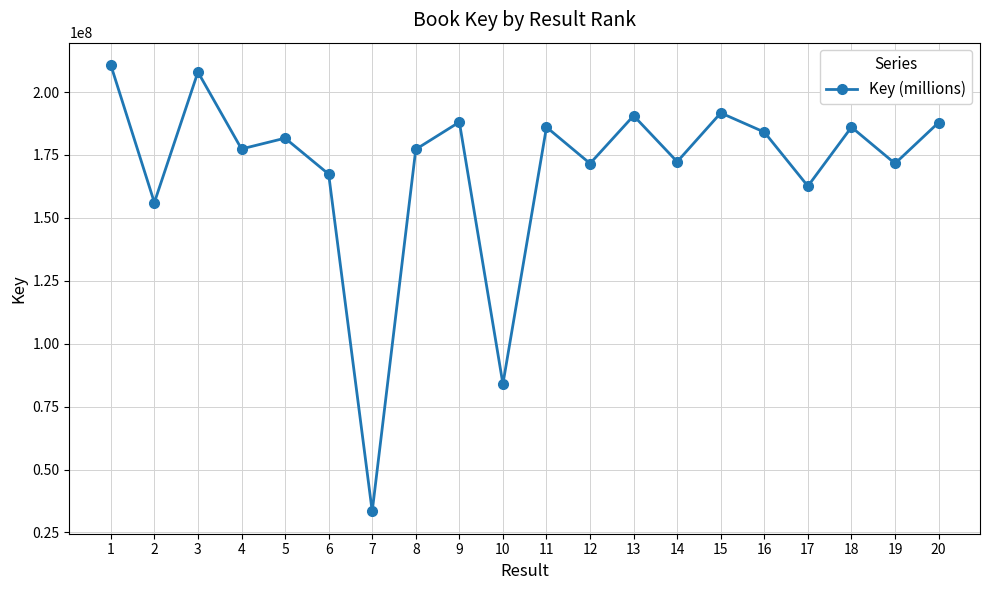

Is it true that the value at 18 is 186046871?

True